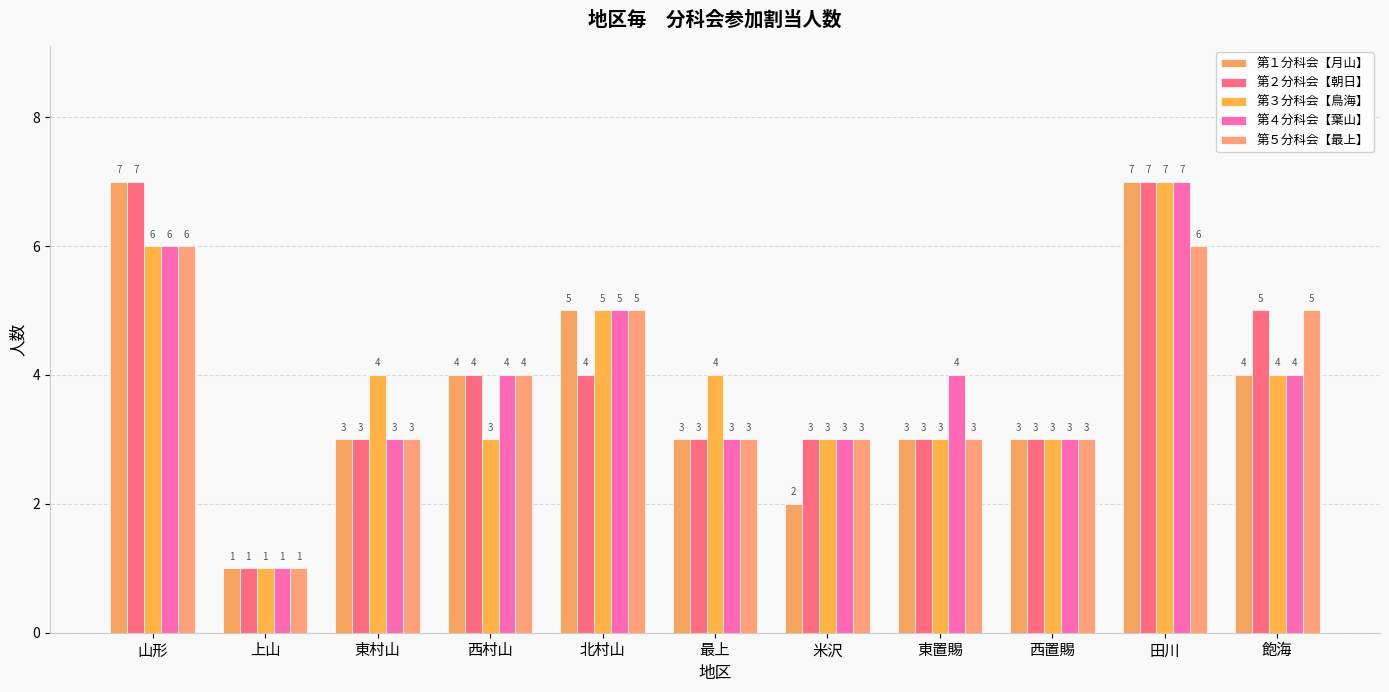

How many data points in 第５分科会【最上】 are less than 3?

1